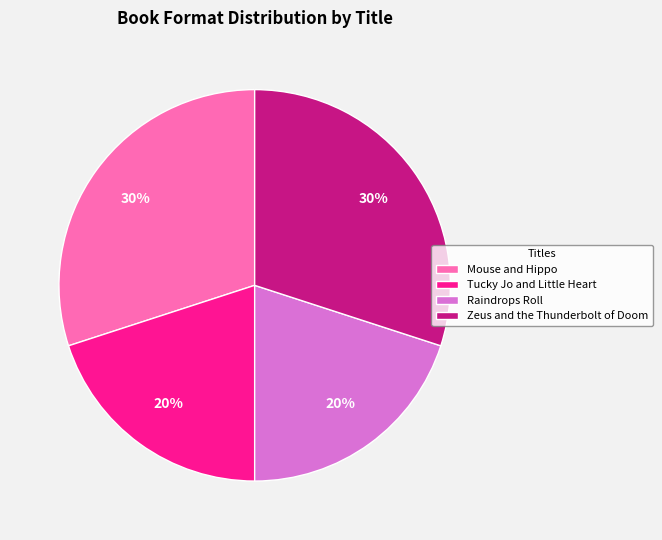

The Tucky Jo and Little Heart slice represents 31% of the pie. True or false?

False